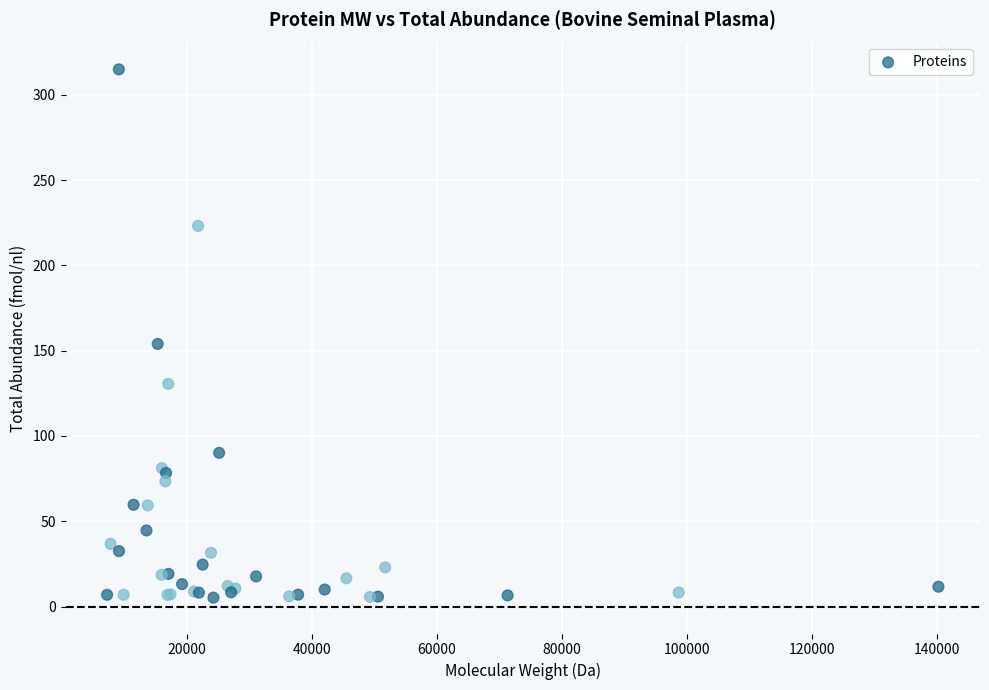

What Y value in the scatter plot is closest to 160?

154.0